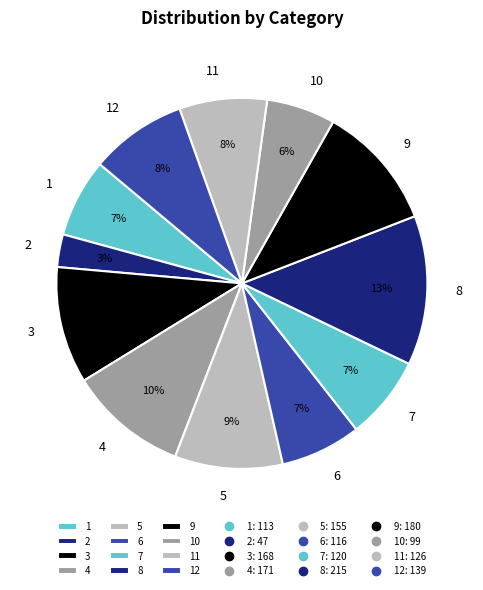

Does 4 represent more than half of the total?

No